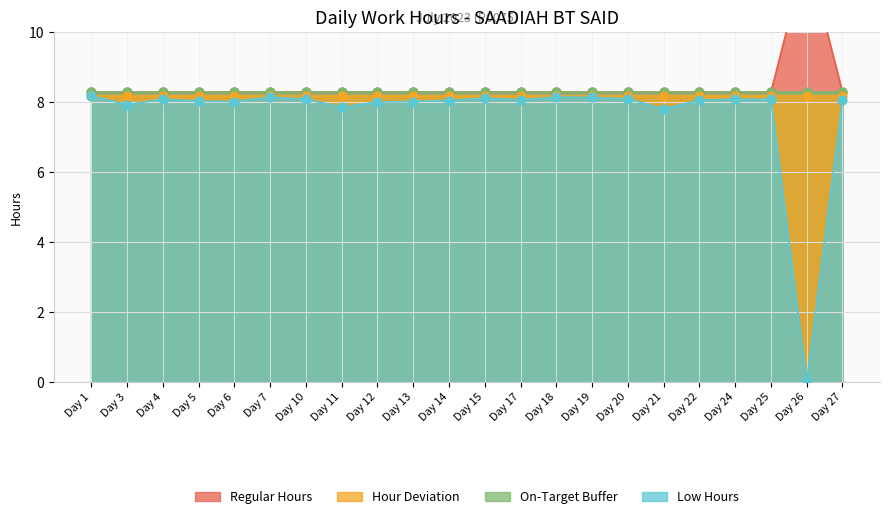

Is the value of Low (Hours) at Day 5 greater than the value of Absent/Zero at Day 1?

No